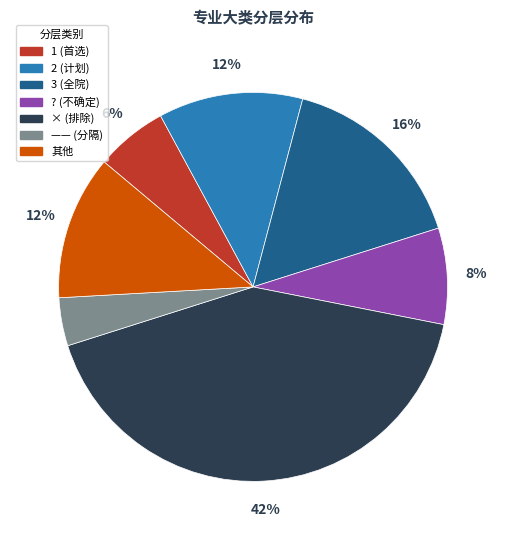

Is there any slice that represents more than half of the pie?

No